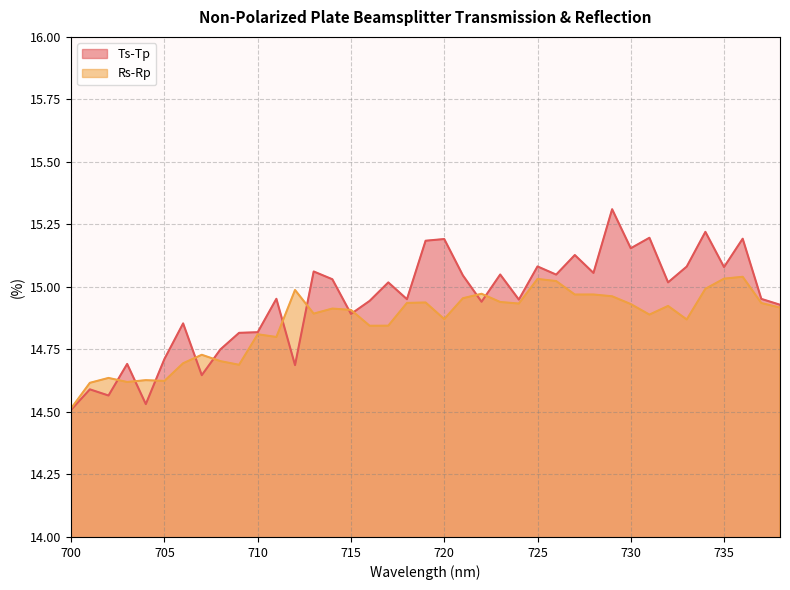

How many series are shown in this chart?

2